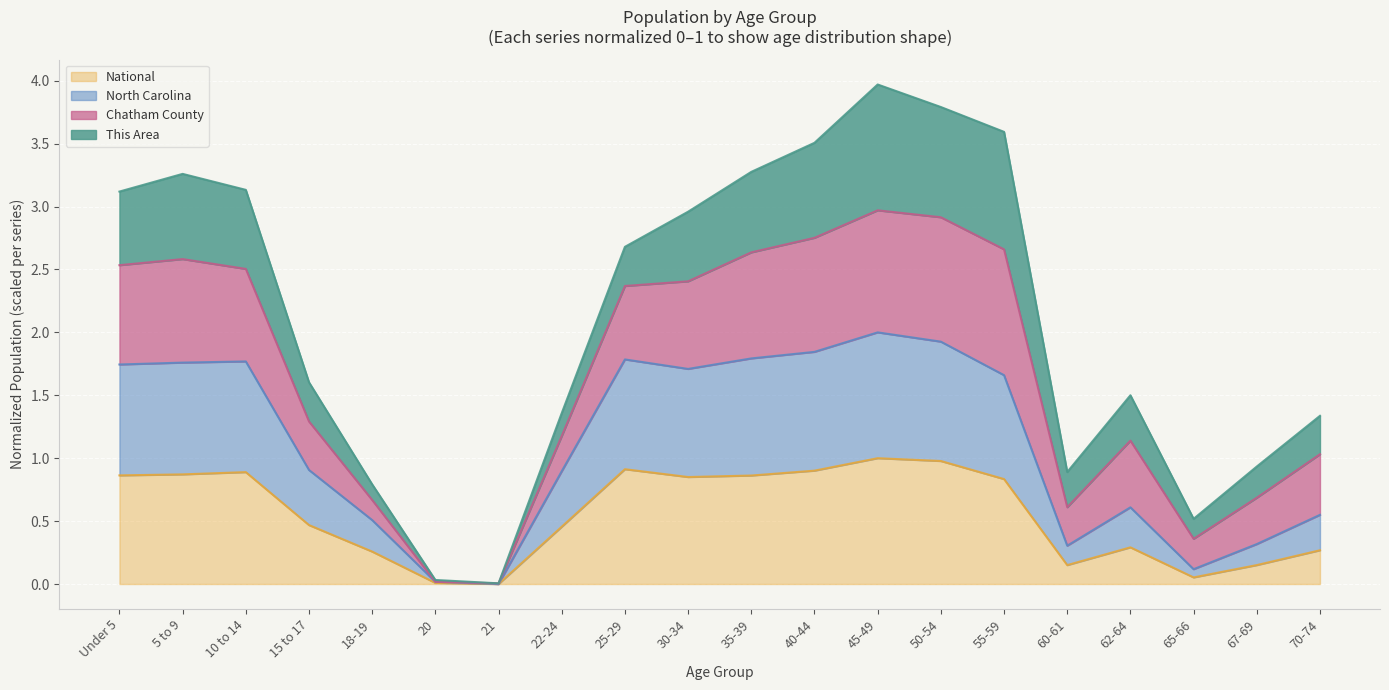

What is the label of the 9th point from the left?

25-29